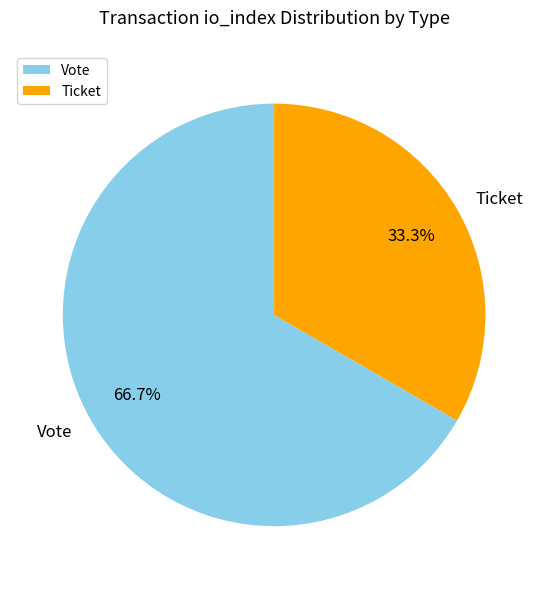

Which category accounts for the majority?

Vote